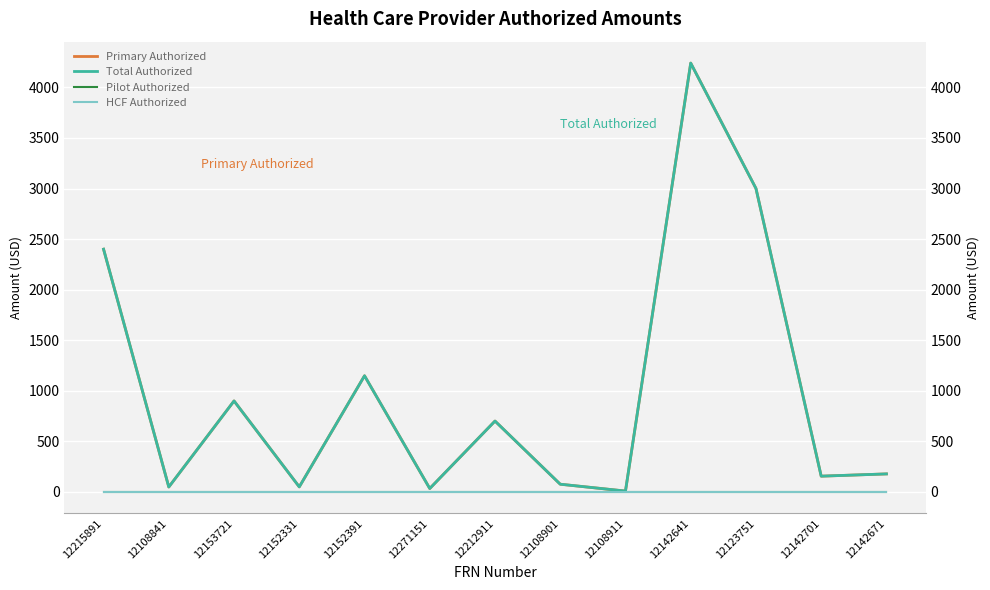

Between 12215891 and 12108911, which is larger?

12215891